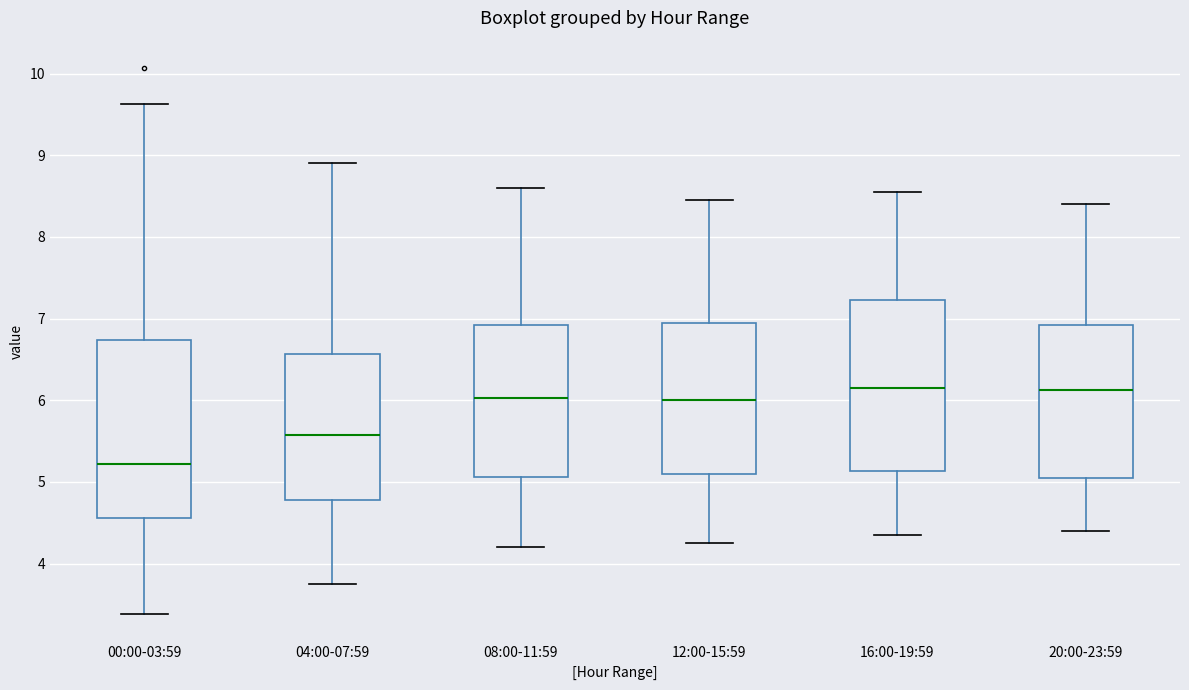

Where is the upper edge of the box for 12:00-15:59 on the y-axis? The values are not printed on the chart, so give them approximately, as read against the axis.

7.0